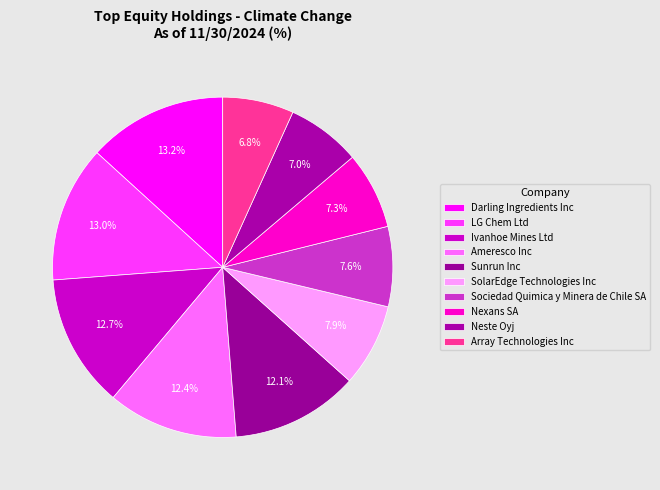

How much of the chart is everything except Darling Ingredients Inc?

86.8%